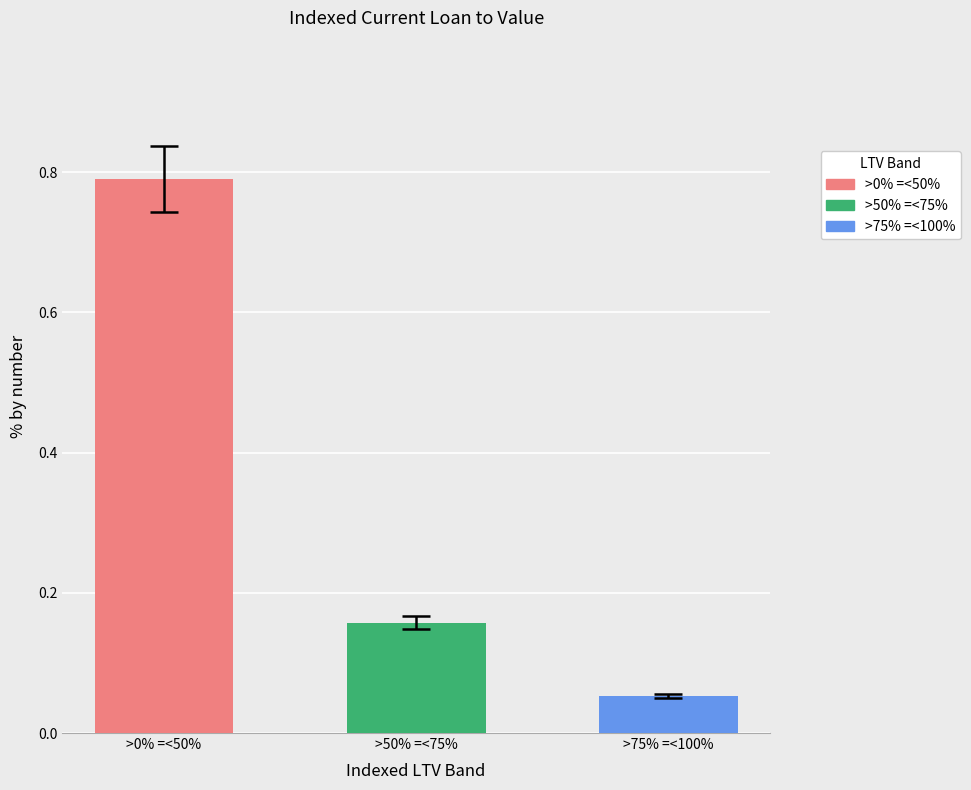

True or false: the data shows 0.4 at >0% =<50%.

False